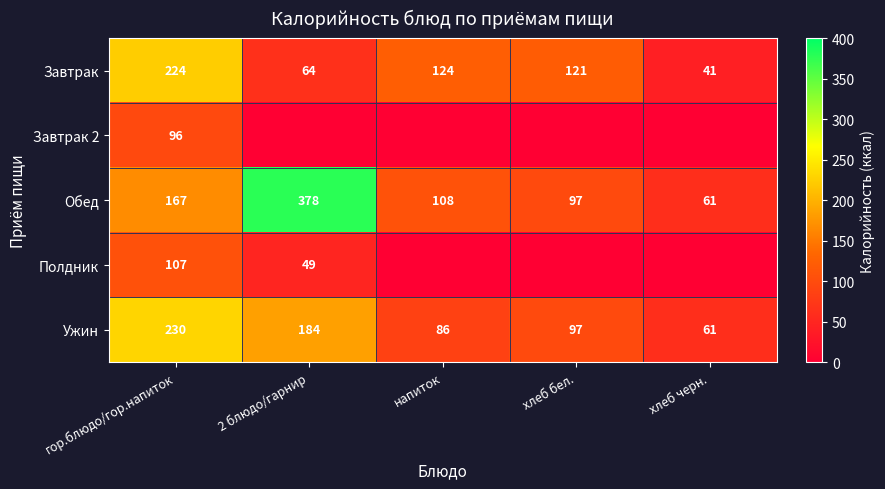

Where is Ужин nearest to the value 145?

2 блюдо/гарнир